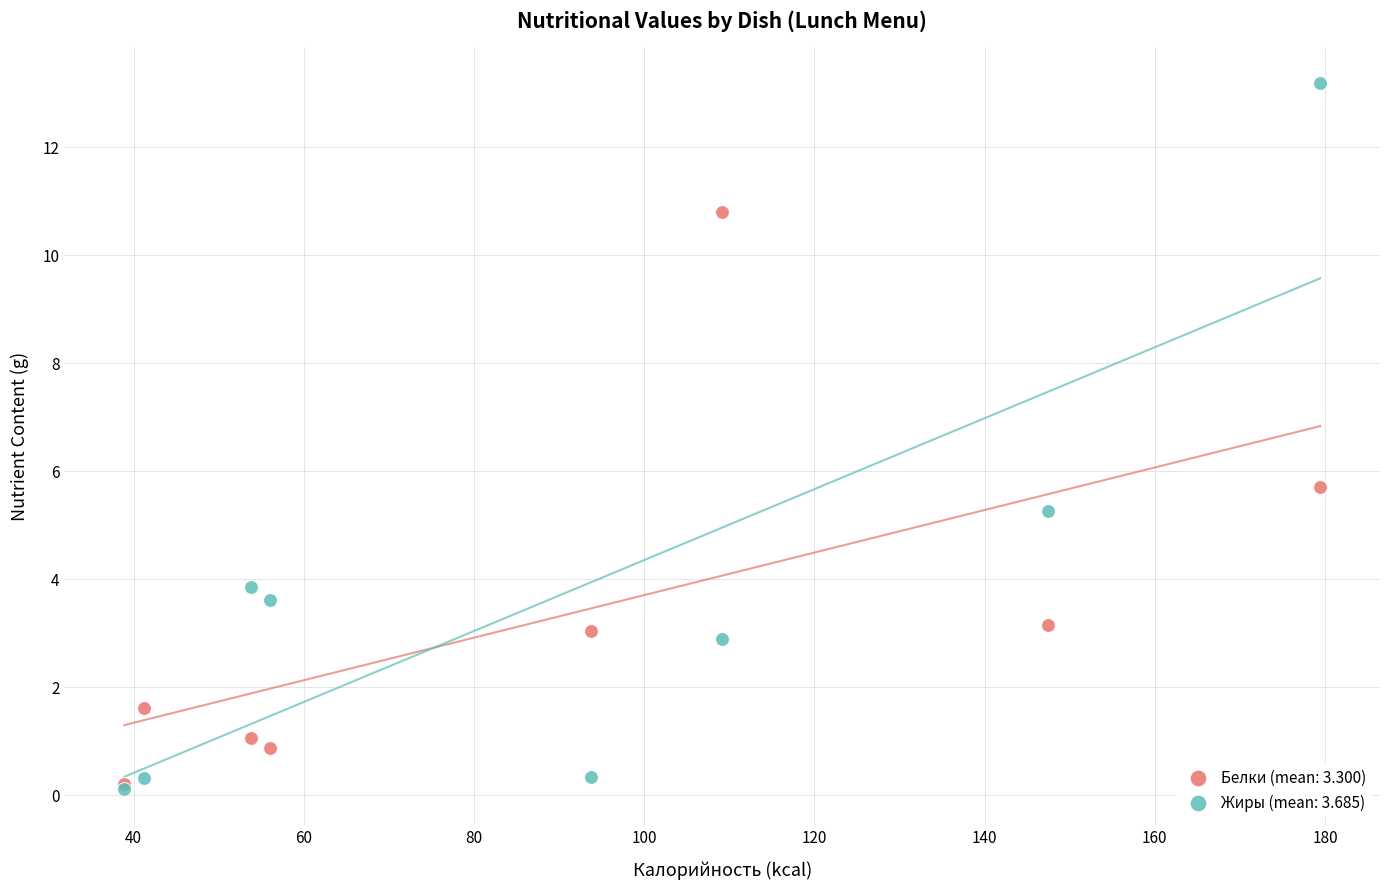

Across all series, what Y value is closest to 6?

5.7